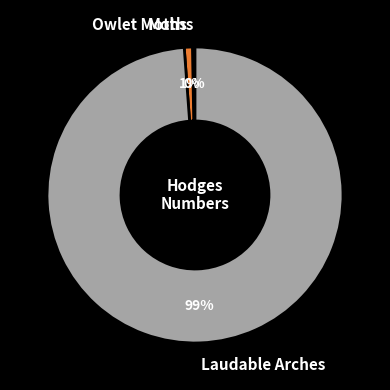

Does any single category account for the majority?

Yes